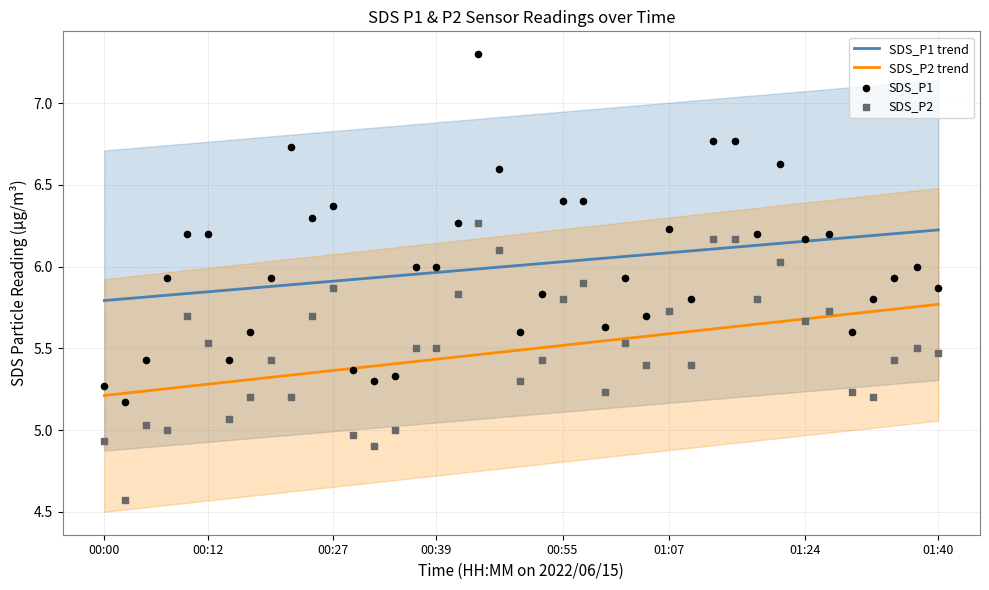

True or false: SDS_P1 trend and SDS_P2 trend cross at least once.

False